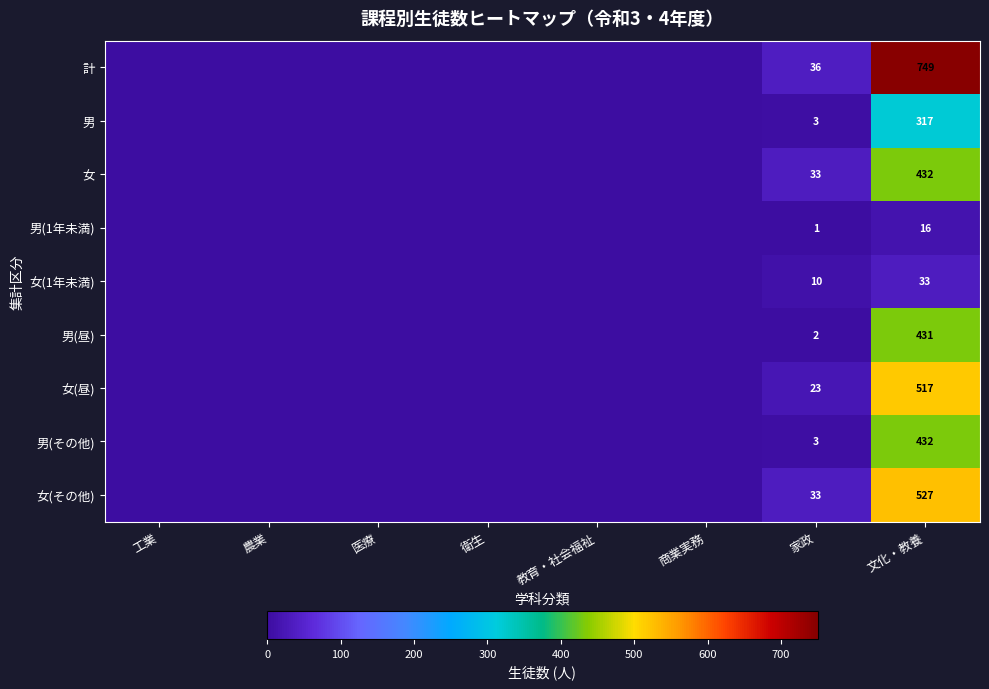

The value of 男 at 家政 is 5. True or false?

False